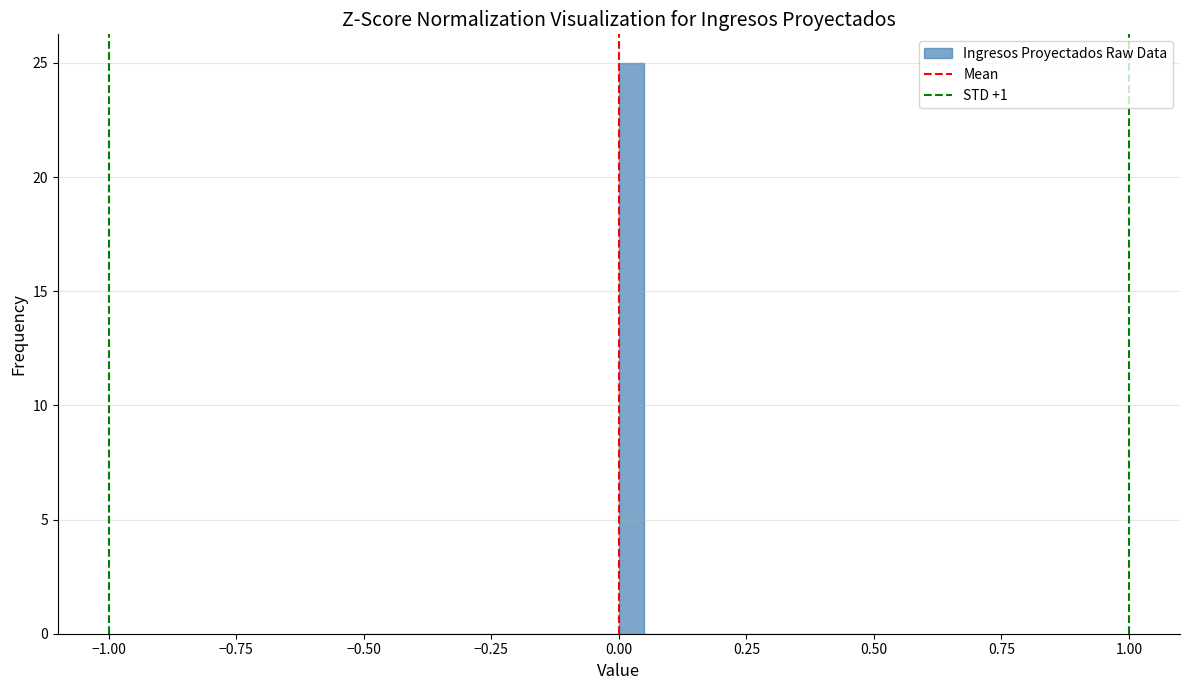

Read against the x-axis, roughly where is the centre of the tallest bar?

0.05